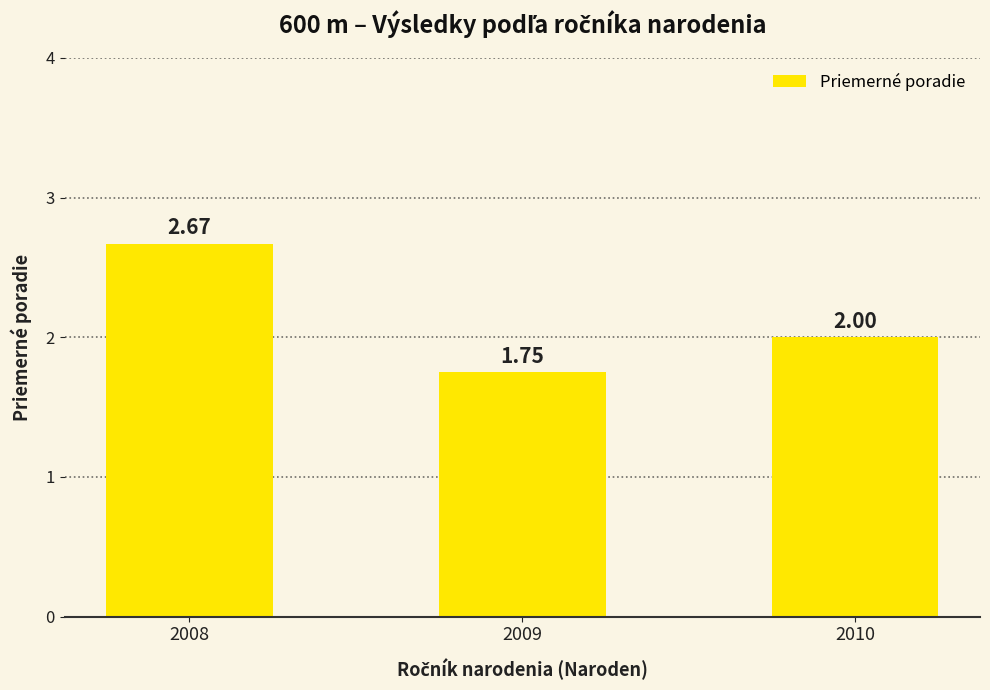

What is the average value?

2.1